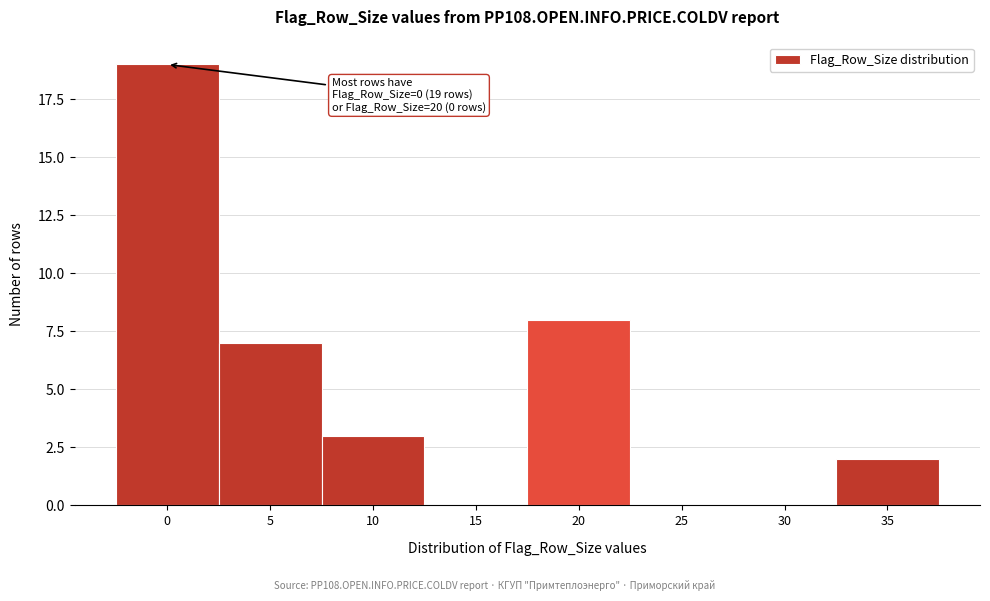

Reading left to right, list all the values displayed in this chart.

0=19	5=7	10=3	15=0	20=8	25=0	30=0	35=2